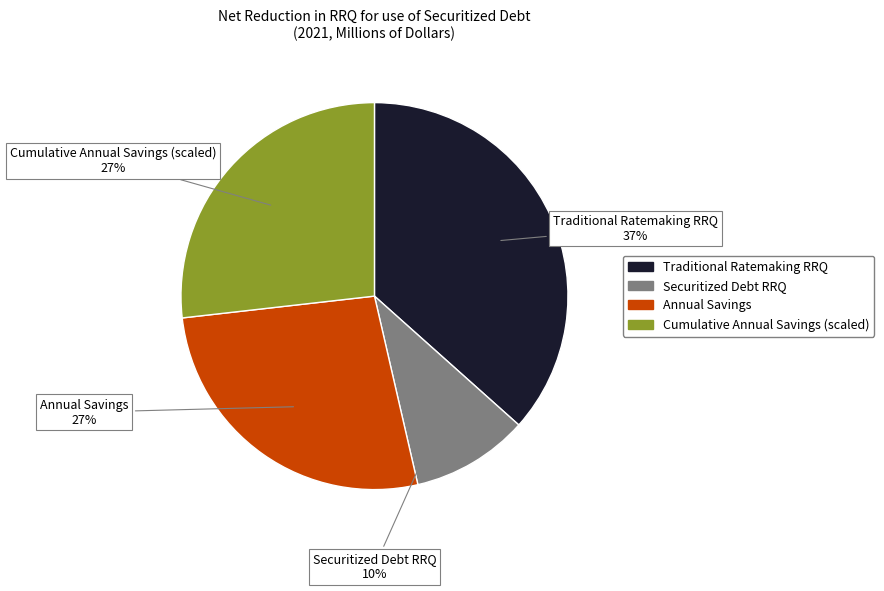

Which slice is the largest?

Traditional Ratemaking RRQ